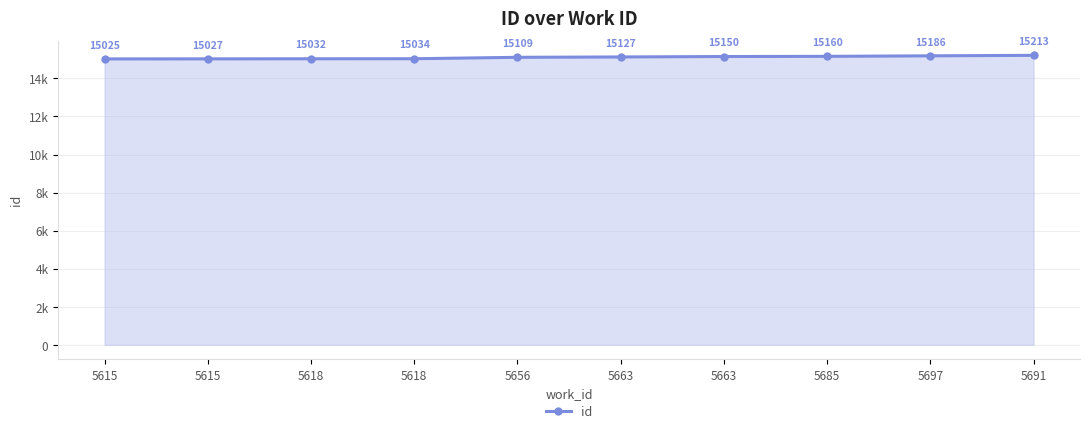

At which label is the value closest to 15119?

5663